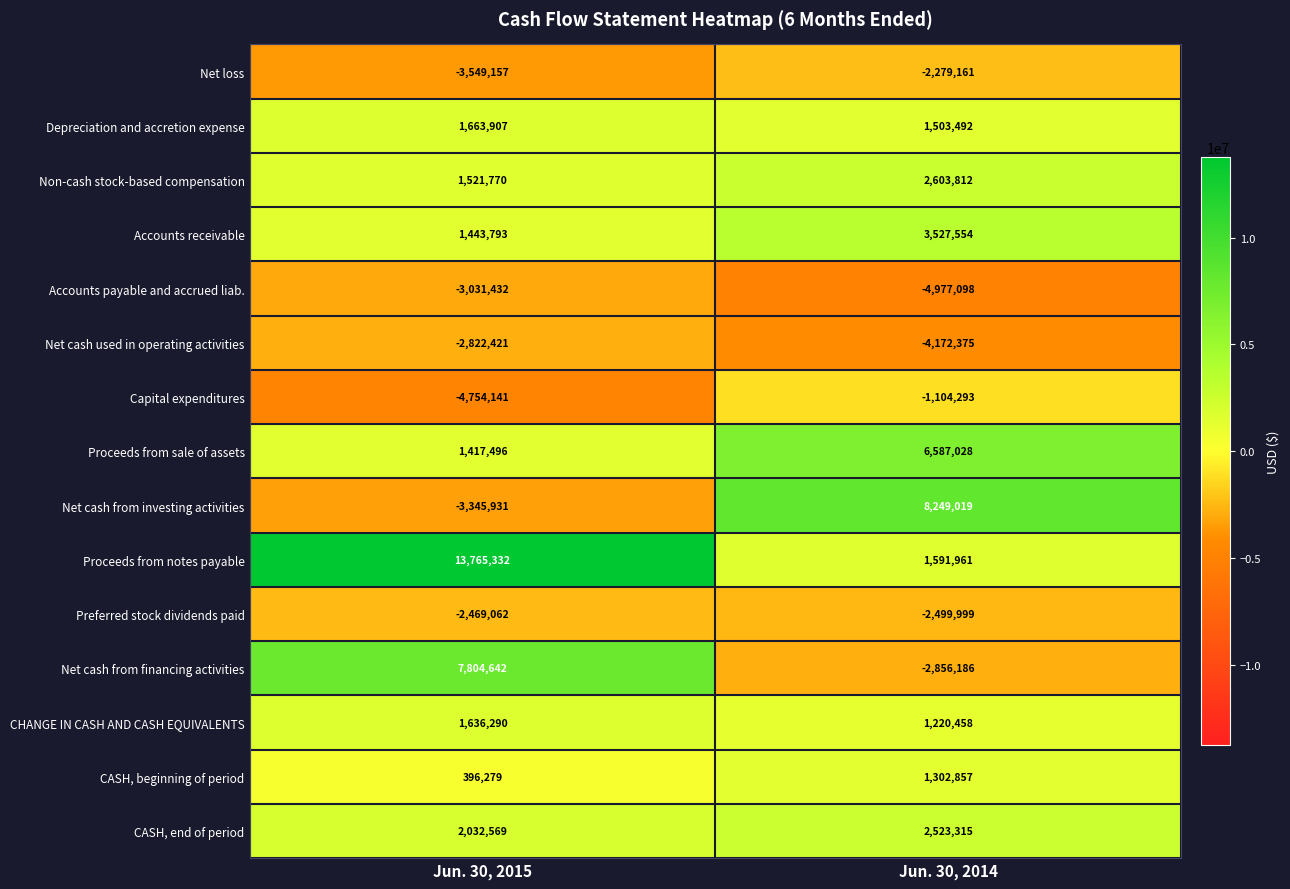

Rank the series at Jun. 30, 2014 from highest to lowest value.

Net cash from investing activities, Proceeds from sale of assets, Accounts receivable, Non-cash stock-based compensation, CASH, end of period, Proceeds from notes payable, Depreciation and accretion expense, CASH, beginning of period, CHANGE IN CASH AND CASH EQUIVALENTS, Capital expenditures, Net loss, Preferred stock dividends paid, Net cash from financing activities, Net cash used in operating activities, Accounts payable and accrued liab.